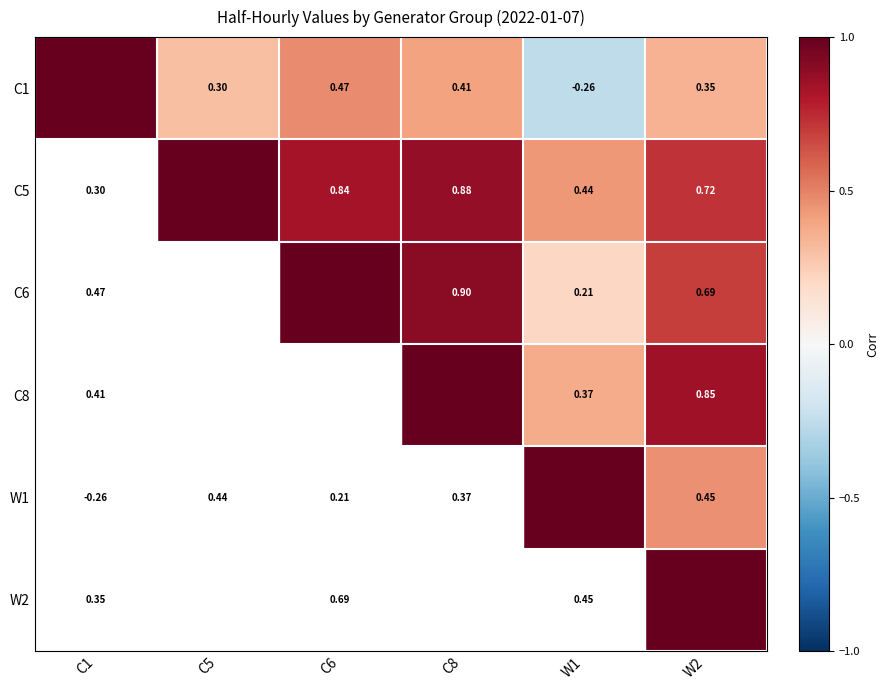

Is the value of C6 at C5 greater than the value of C5 at C1?

Yes